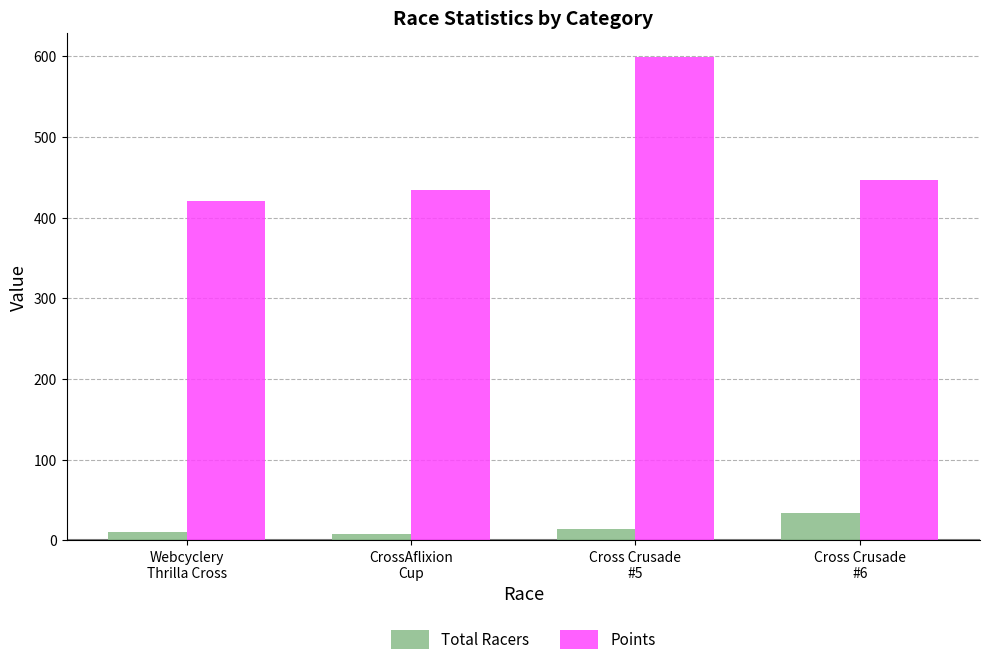

Is it true that Total Racers equals 8.0 at CrossAflixion
Cup?

True